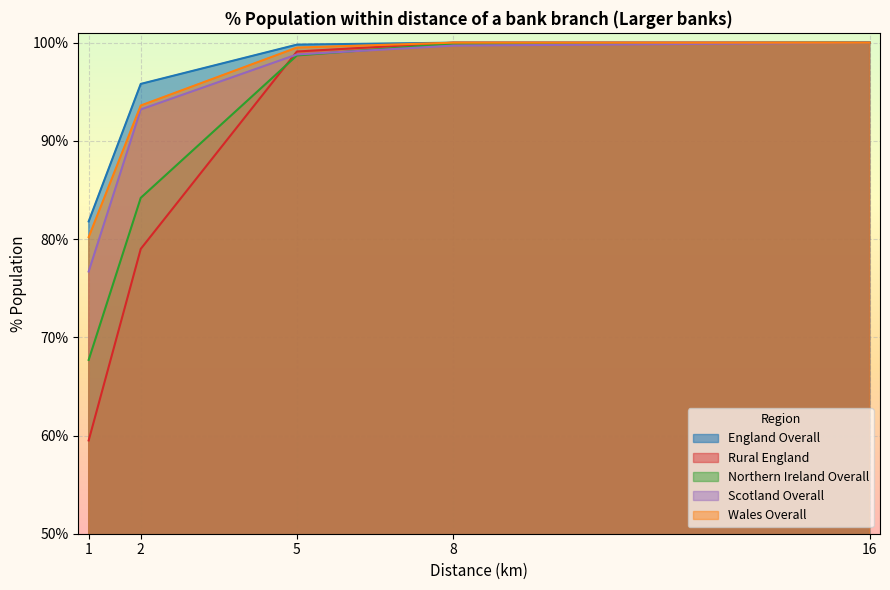

Which series has the largest range (max minus min)?

Rural England